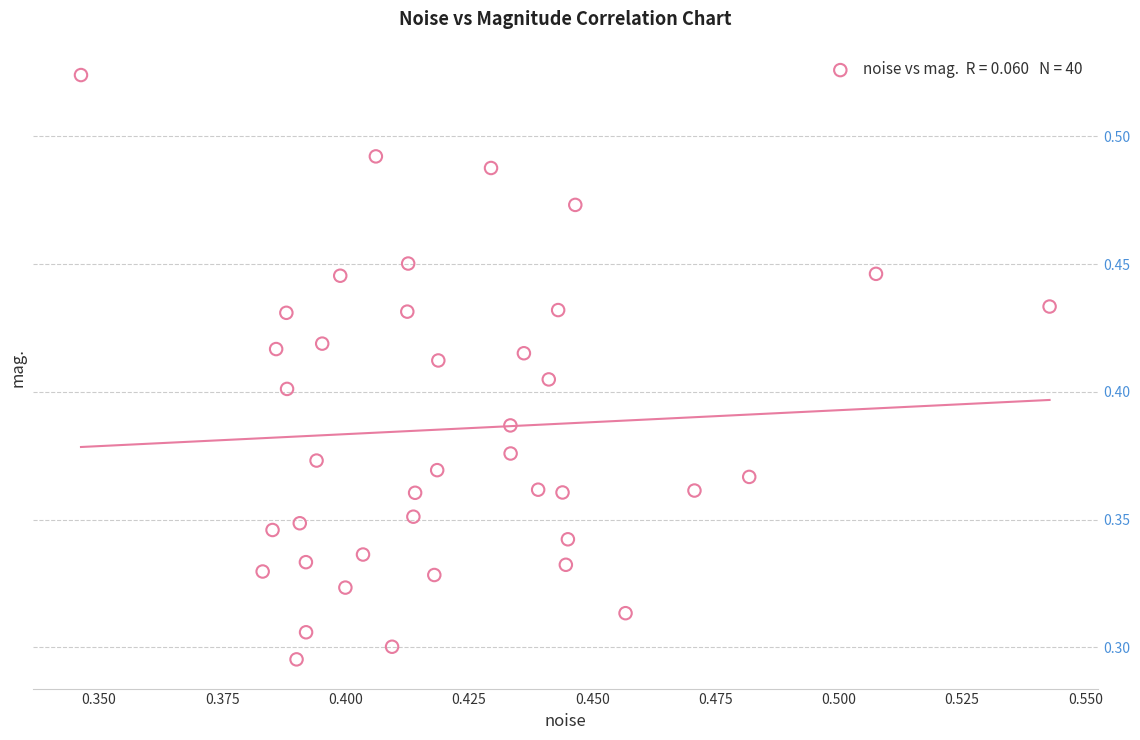

Count the number of points in this scatter plot.

40